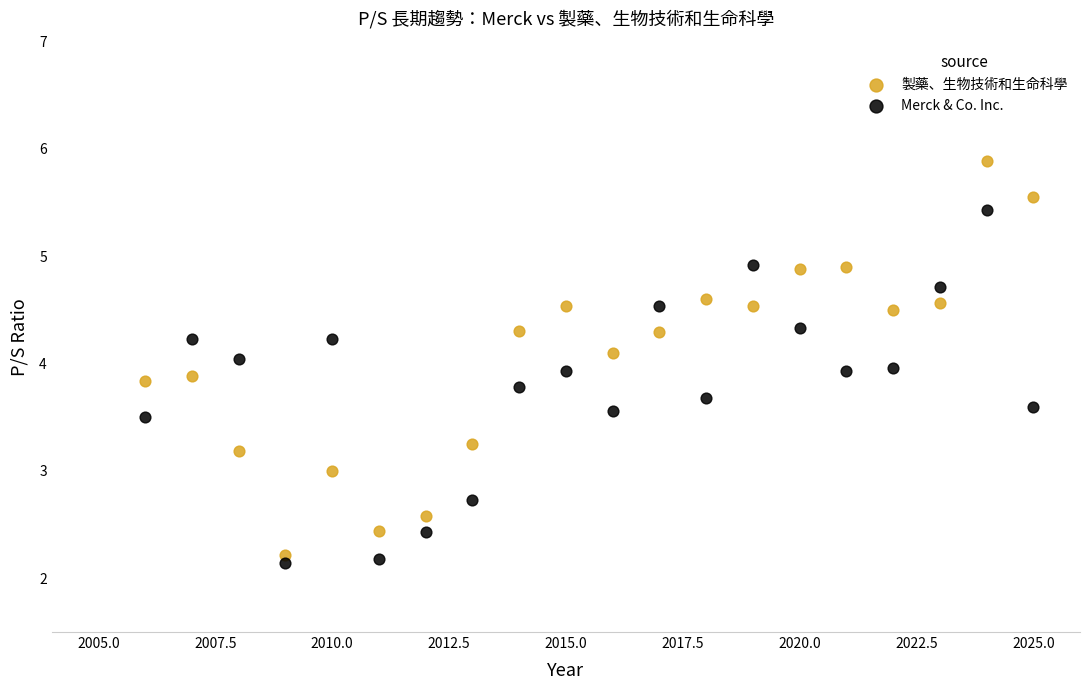

Which series has the widest spread of Y values?

製藥、生物技術和生命科學